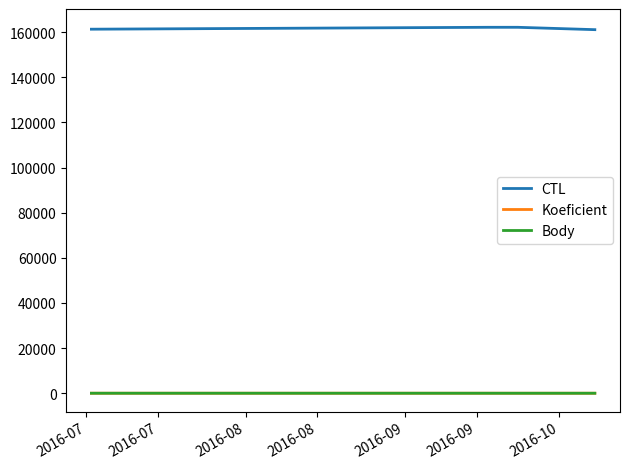

Which series has the largest total across all categories?

CTL